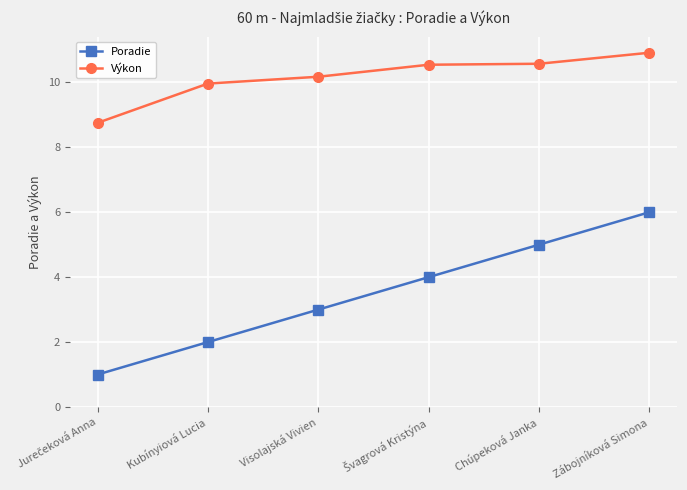

What are all the series names shown in the legend?

Poradie, Výkon